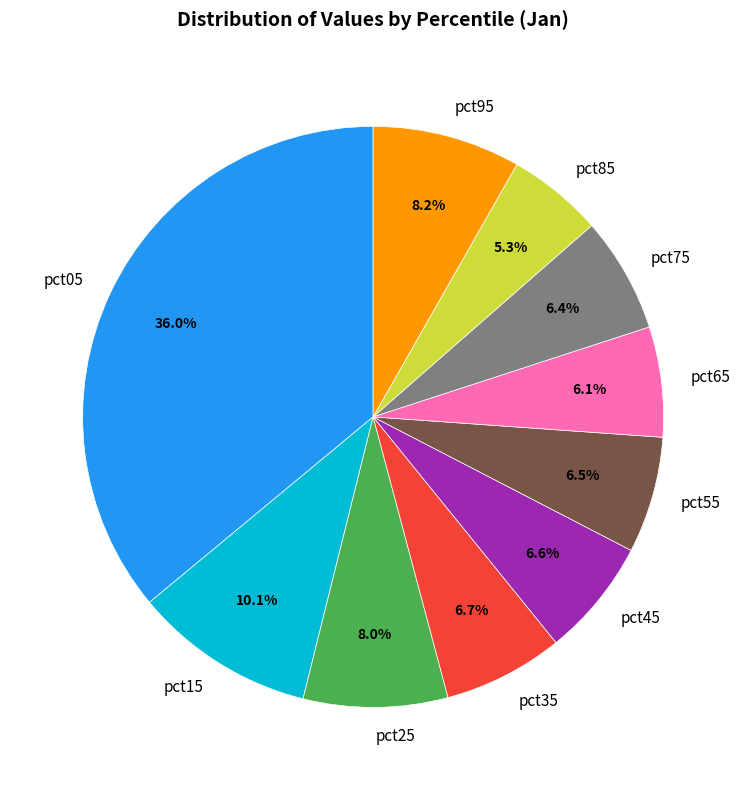

Do pct65 and pct05 together represent more than half of the pie?

No